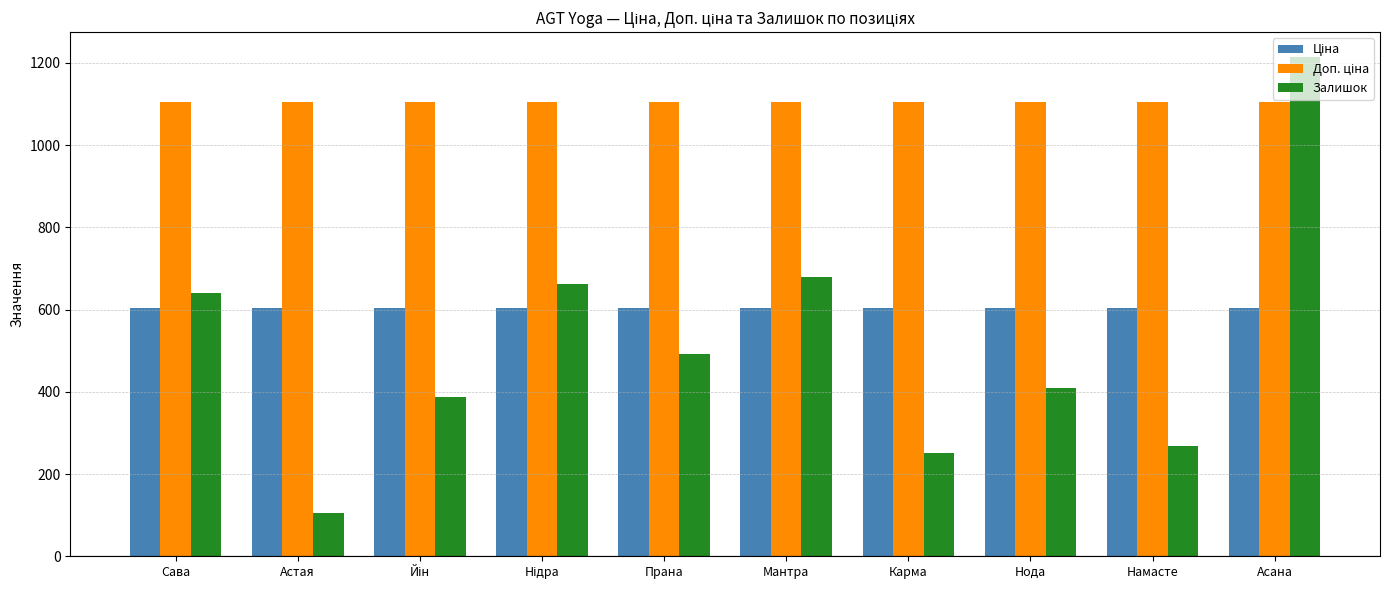

True or false: Залишок has a value of 410.0 at Нода.

True